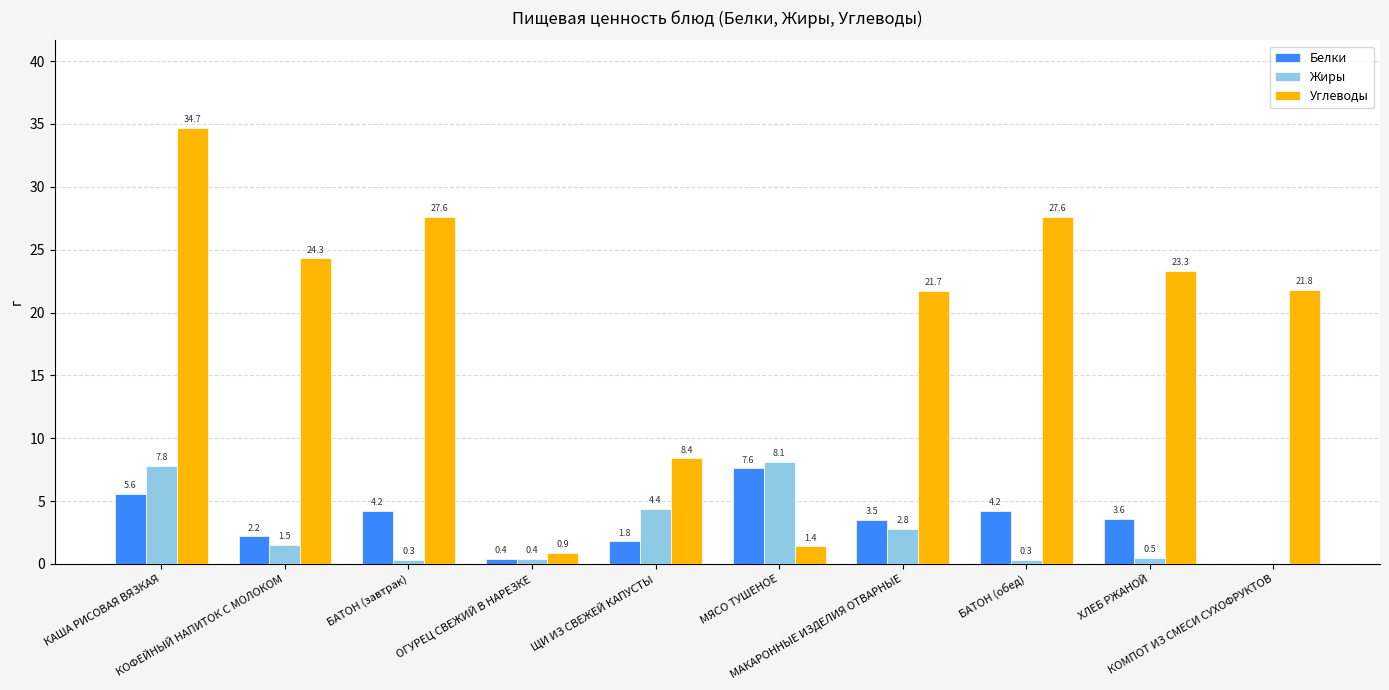

What is the maximum value for Белки?

7.6